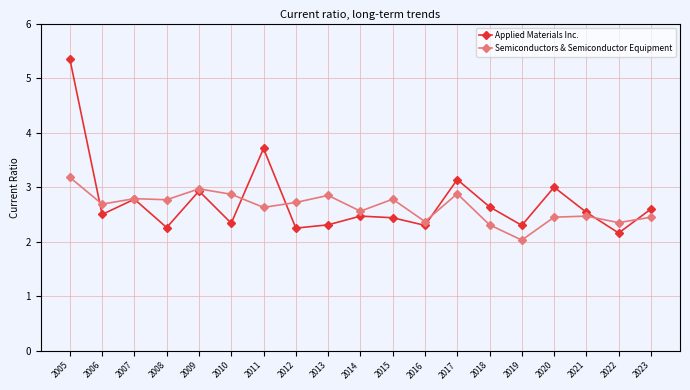

At which category is the sum across all series the highest?

2005